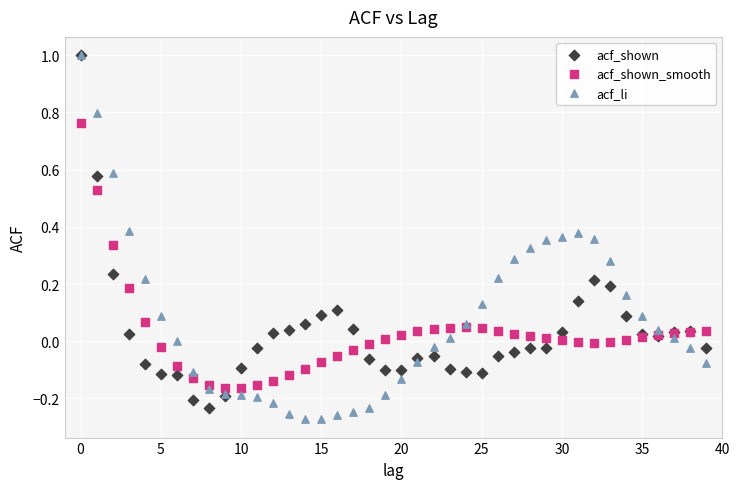

What are all the series names shown in the legend?

acf_shown, acf_shown_smooth, acf_li